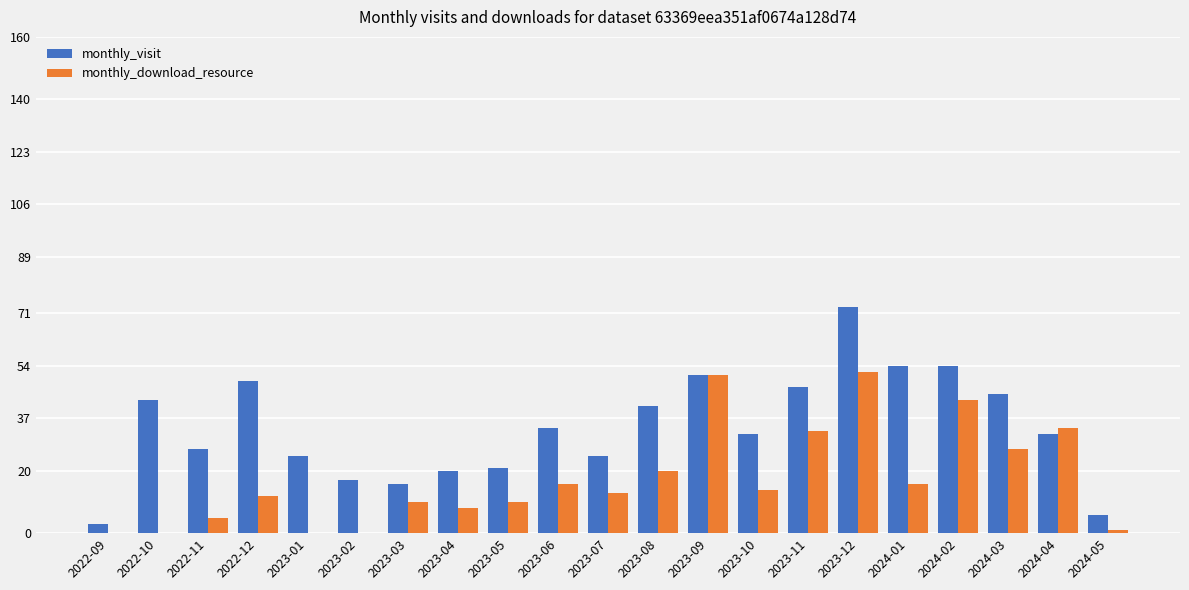

At which category is the sum across all series the highest?

2023-12